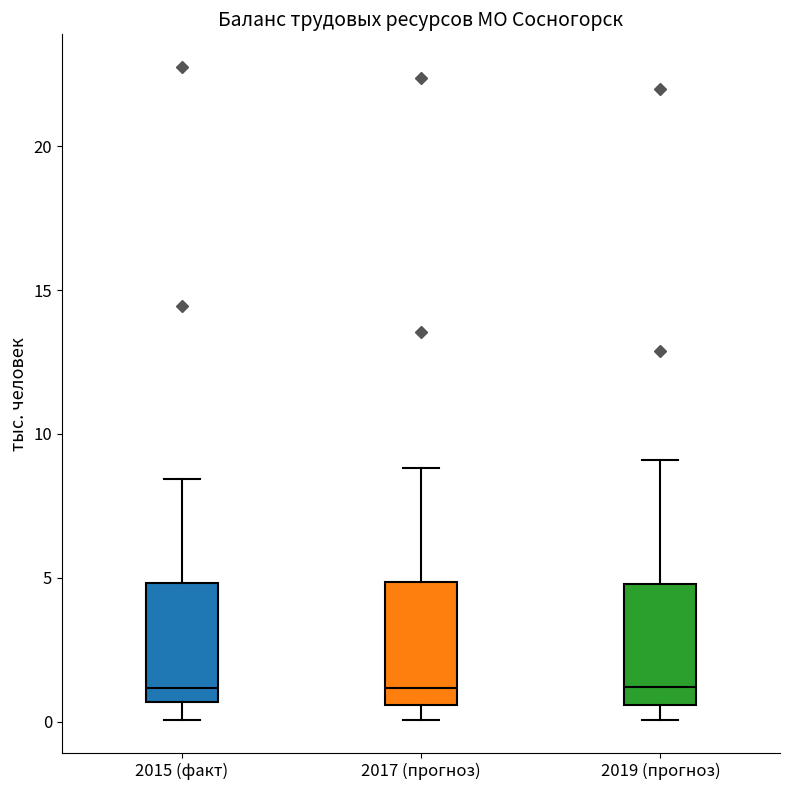

Where is the upper edge of the box for 2019 (прогноз) on the y-axis? The values are not printed on the chart, so give them approximately, as read against the axis.

5.0